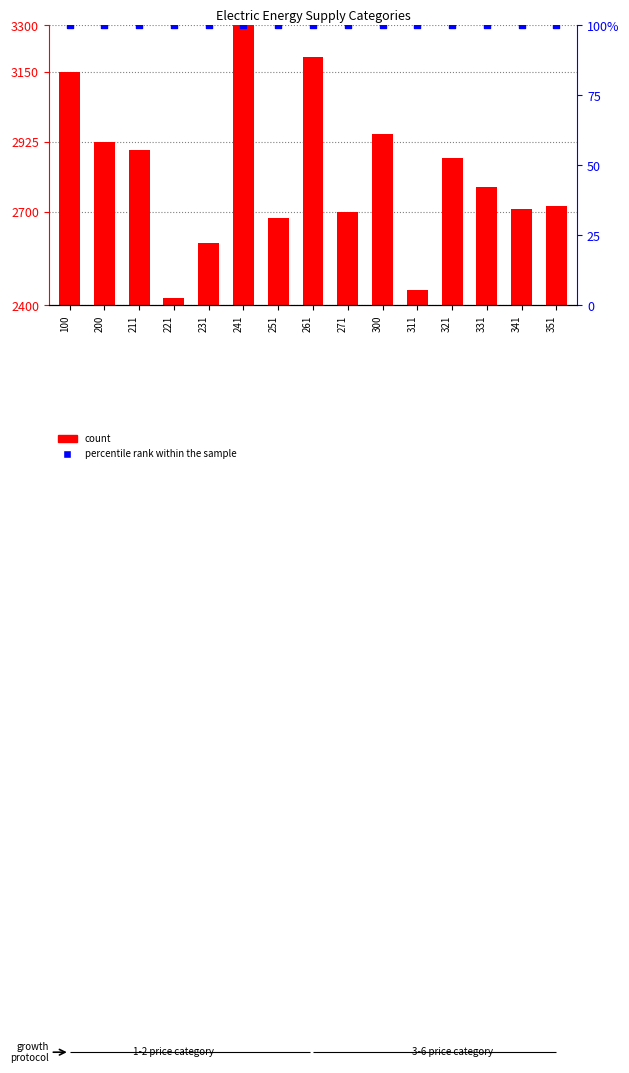

What are all the series names shown in the legend?

count, percentile rank within the sample